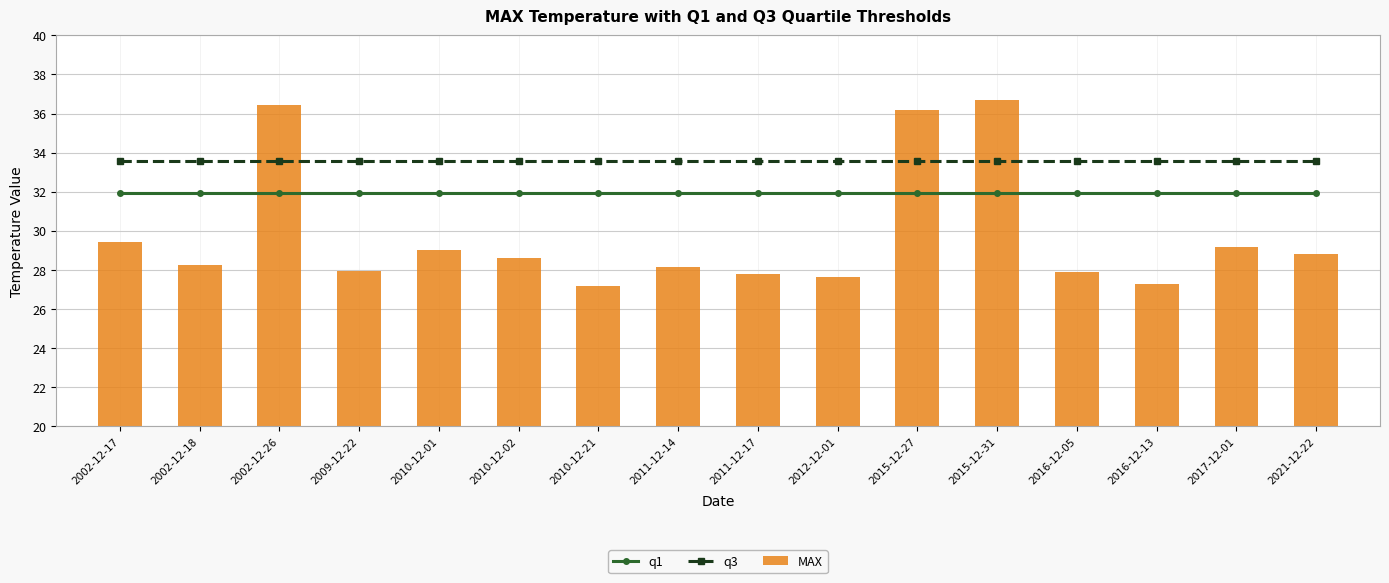

Which series has the largest total across all categories?

q3